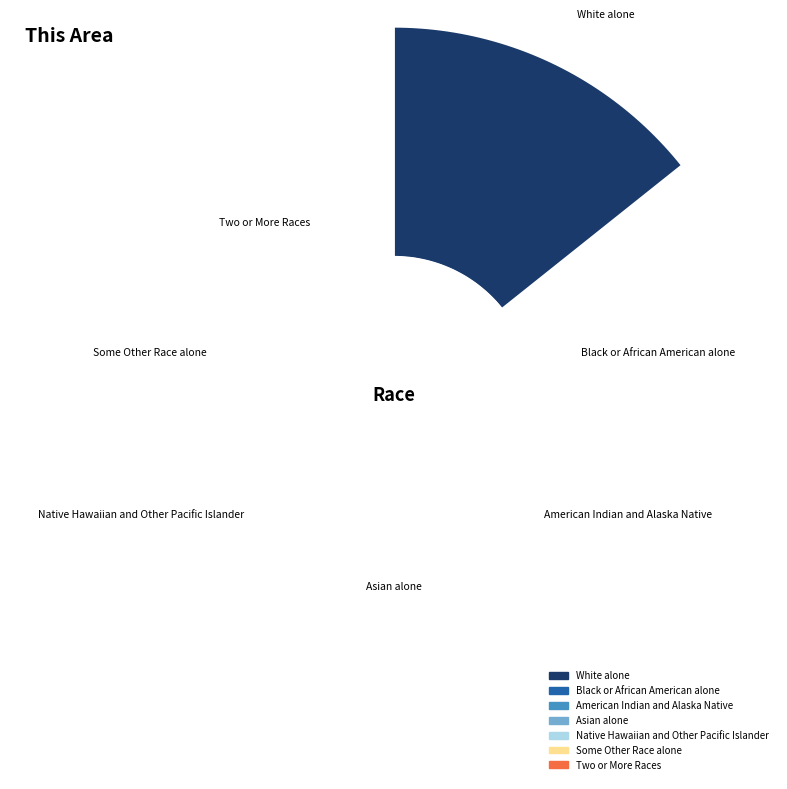

Which slice is the smallest?

Native Hawaiian and Other Pacific Islander